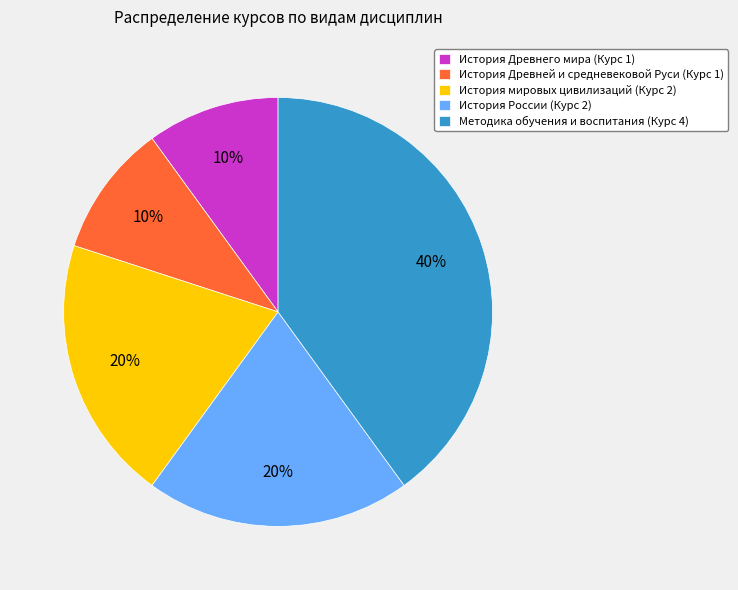

To the nearest percent, what percentage of the pie is История России?

20%